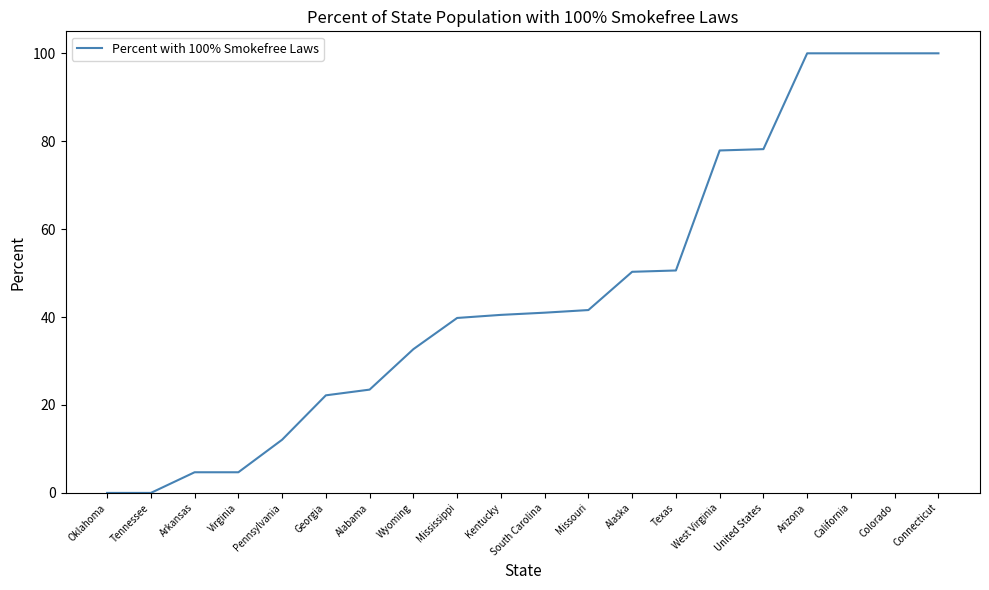

What is the approximate value at Arkansas?

4.7